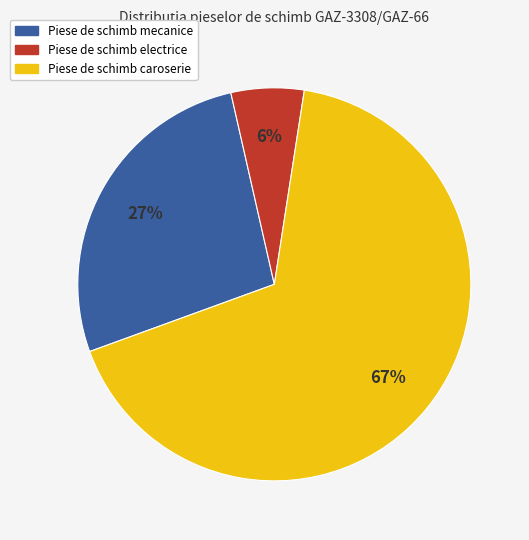

To the nearest percent, what is the difference between the largest and smallest slice percentages?

61%